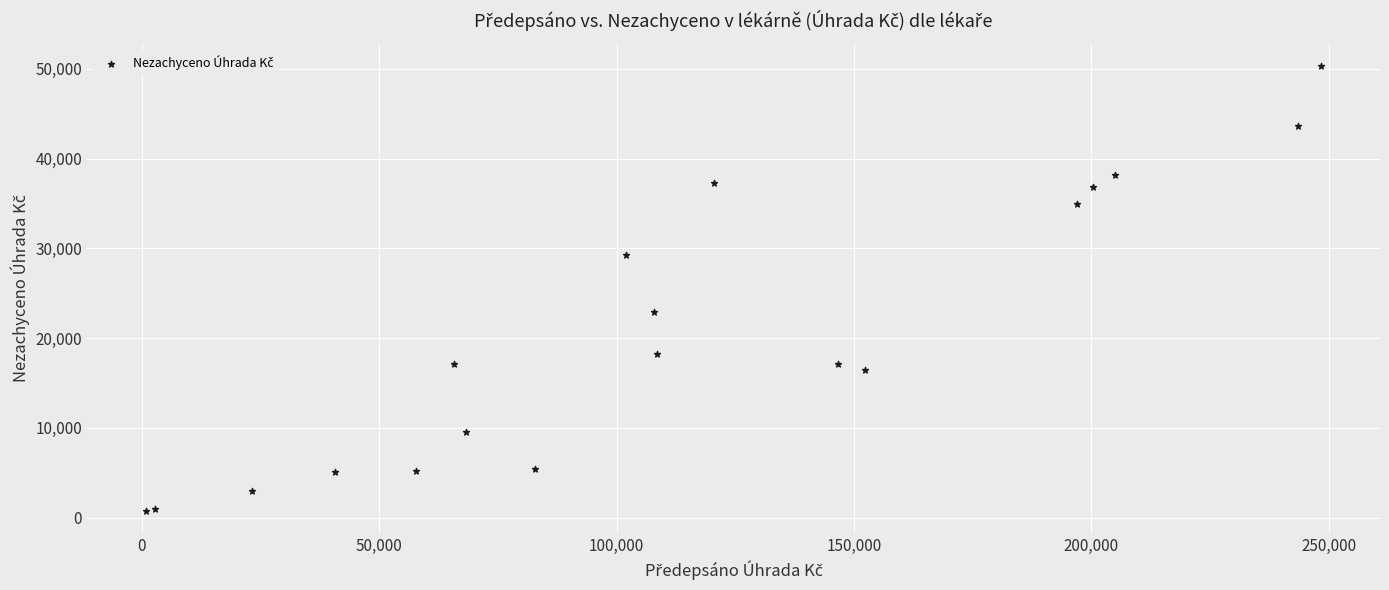

What Y value in the scatter plot is closest to 25553?

22882.3